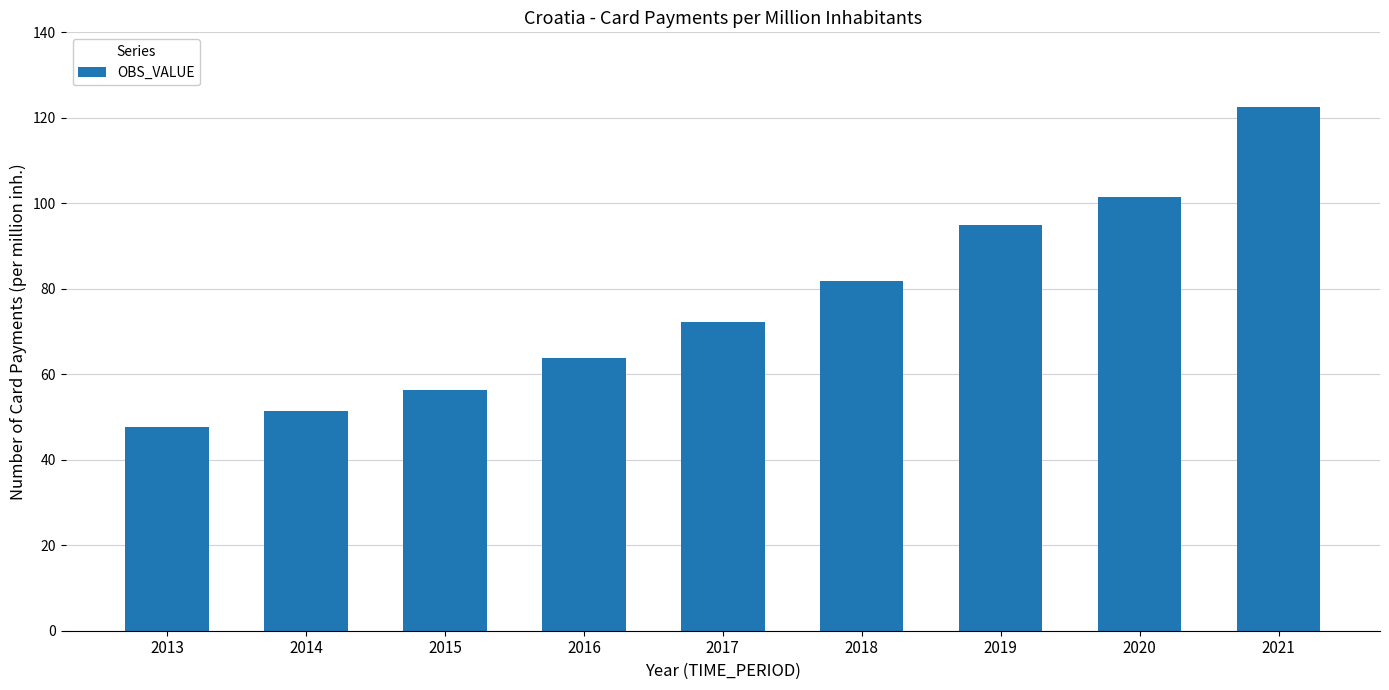

How many values exceed 72?

5